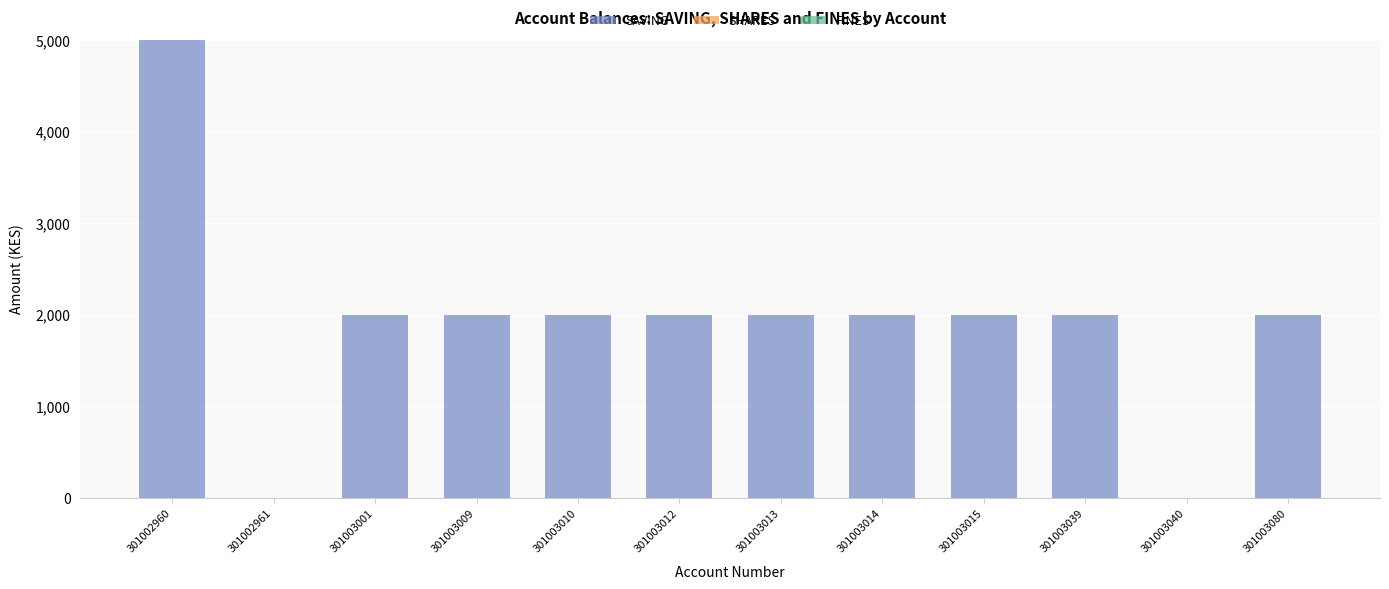

Which category has the highest value across all series?

301002960